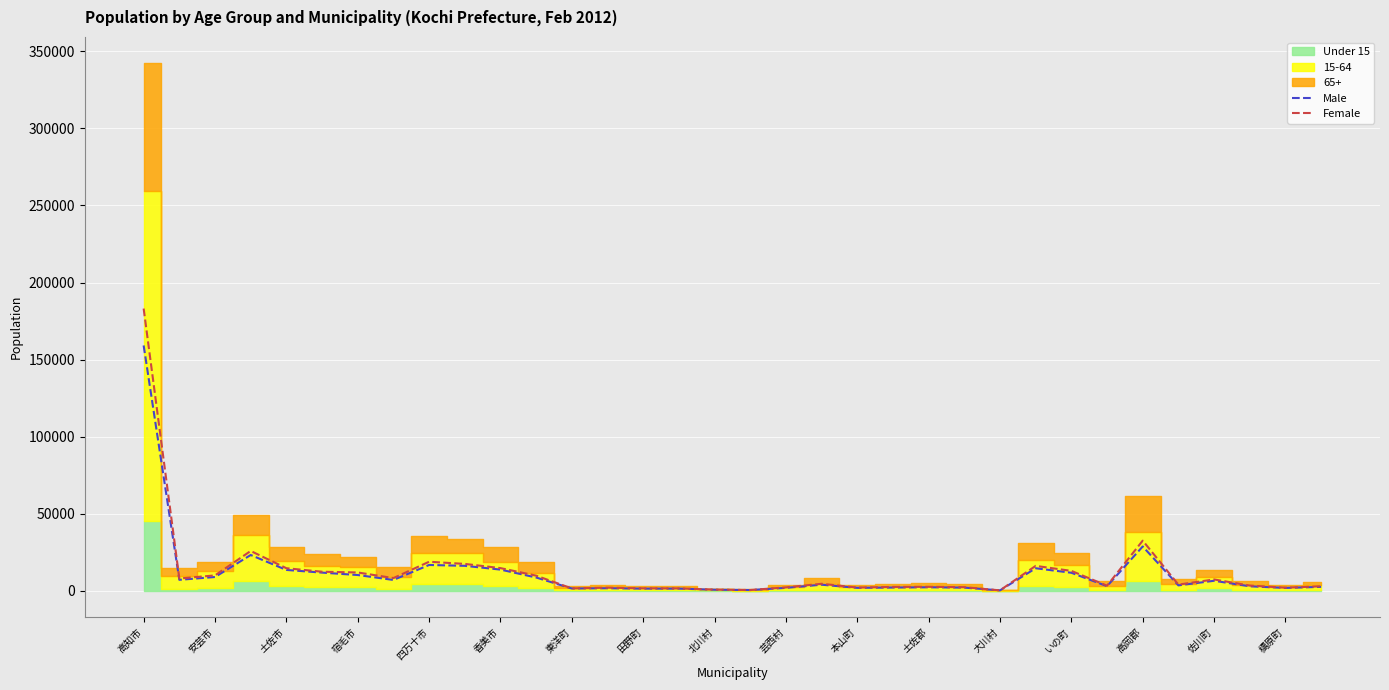

What is the highest value of the Female series?

183086